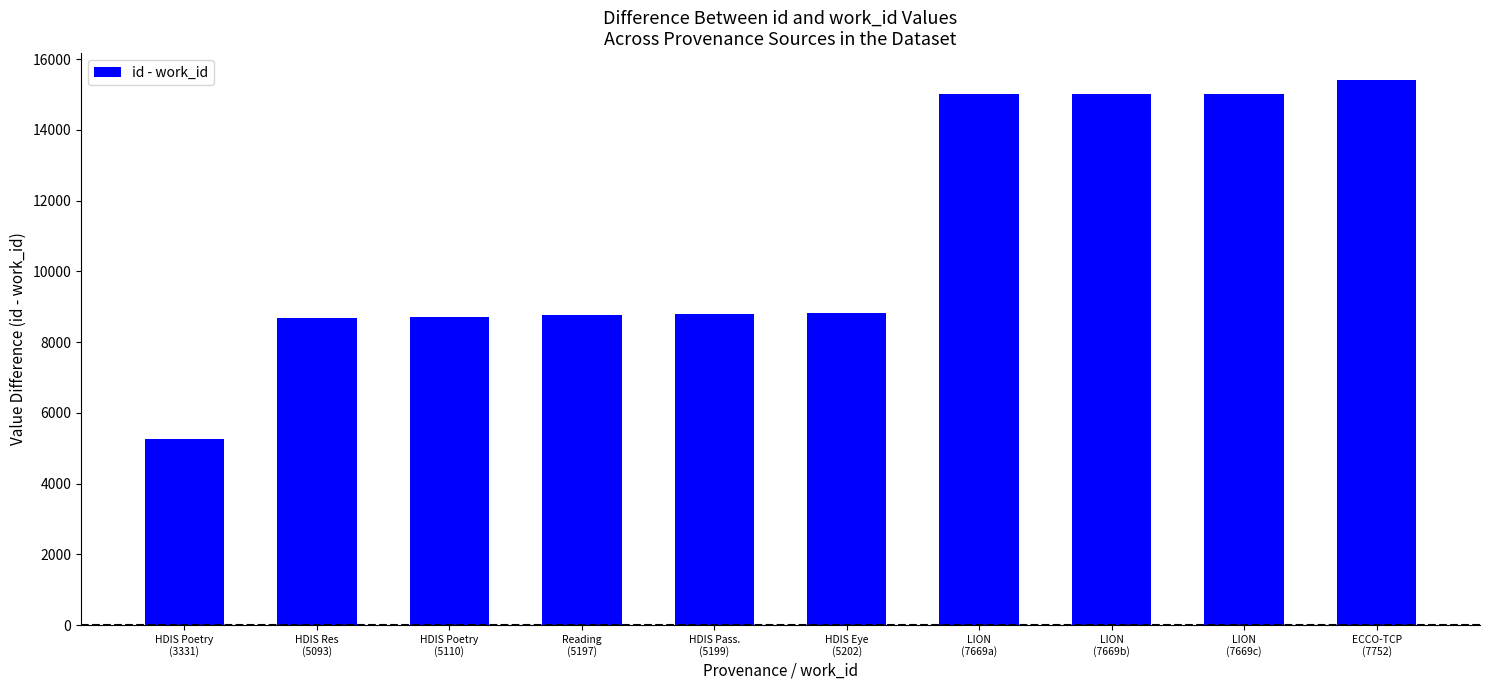

True or false: the data shows 26729 at LION
(7669b).

False